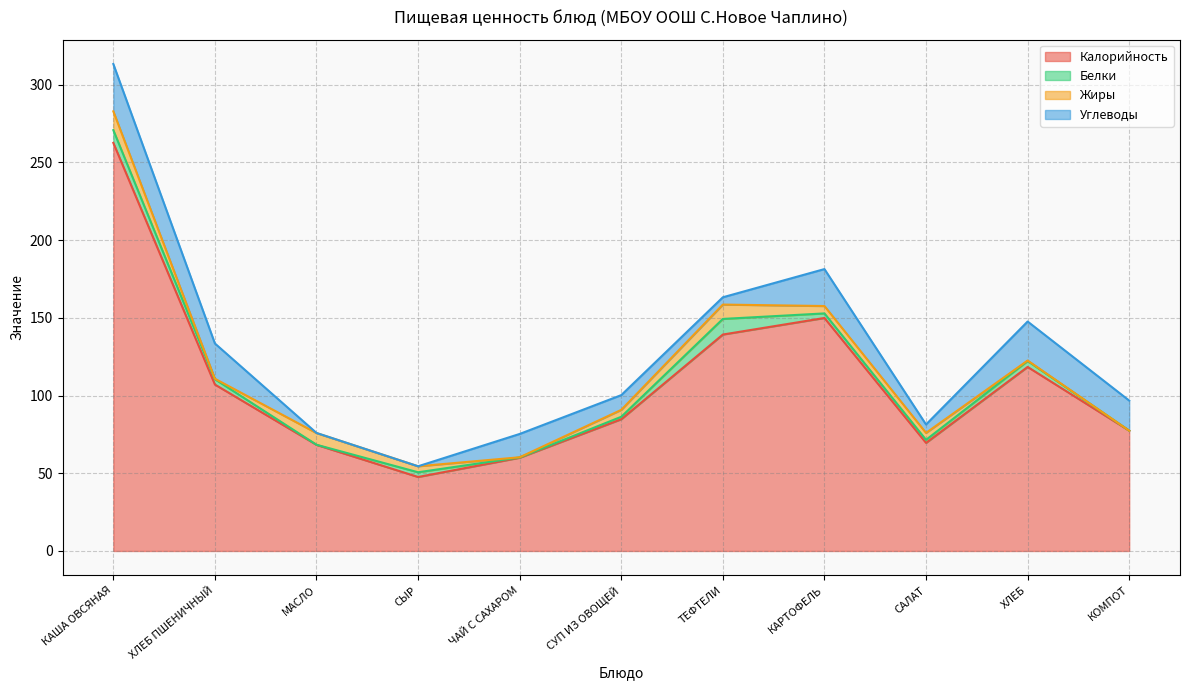

Where is Углеводы nearest to the value 15?

ЧАЙ С САХАРОМ